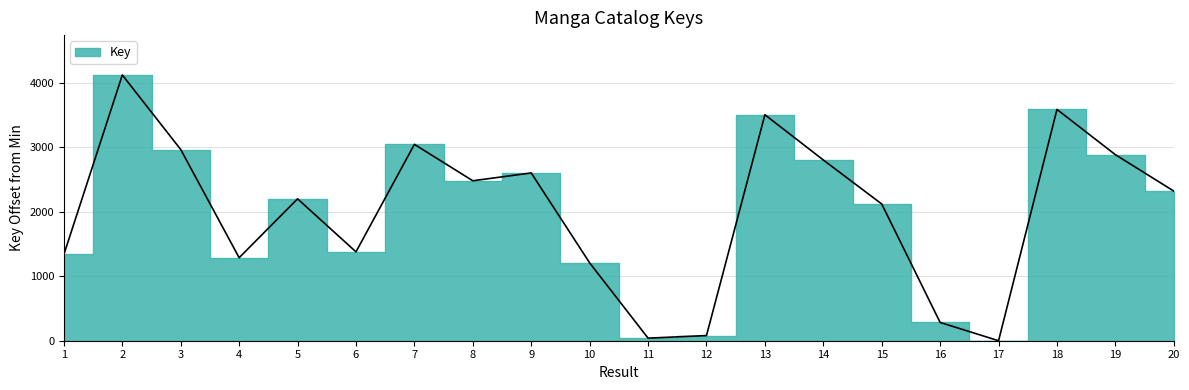

How many interior local valleys (lower than both neighbors) does the data have?

5